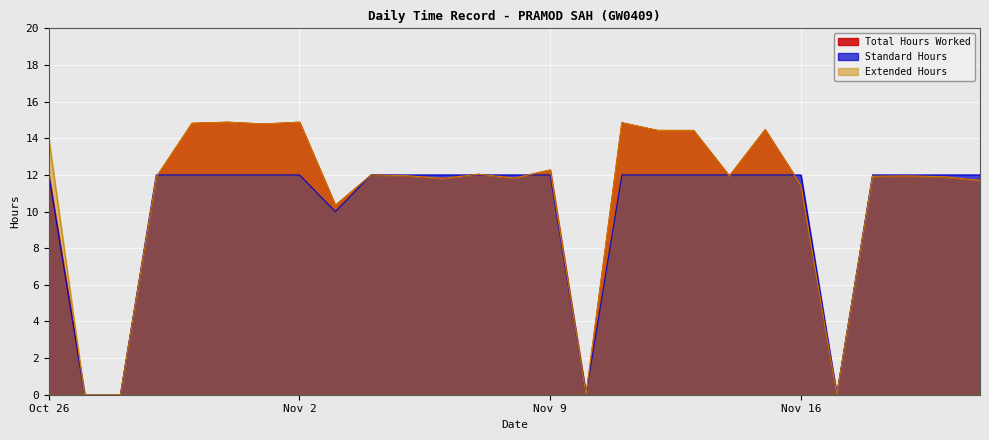

Which series changed the most between 5(Tue) and 7(Thu)?

Total Hours Worked